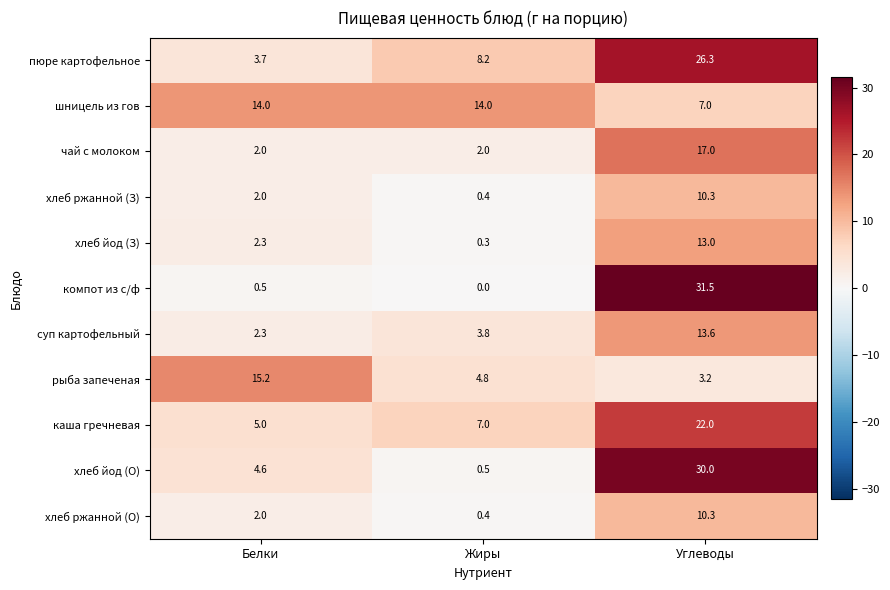

What is the difference between the highest and lowest values at Углеводы?

28.3